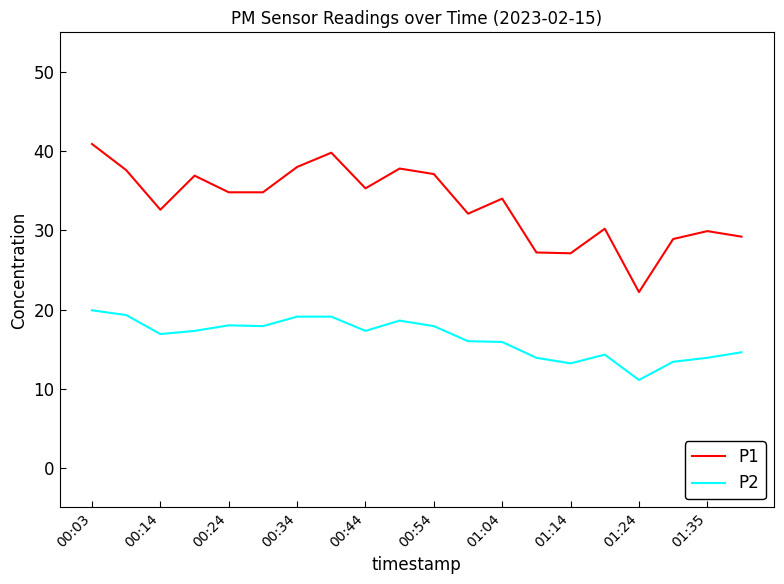

What is the minimum value for P1?

22.2